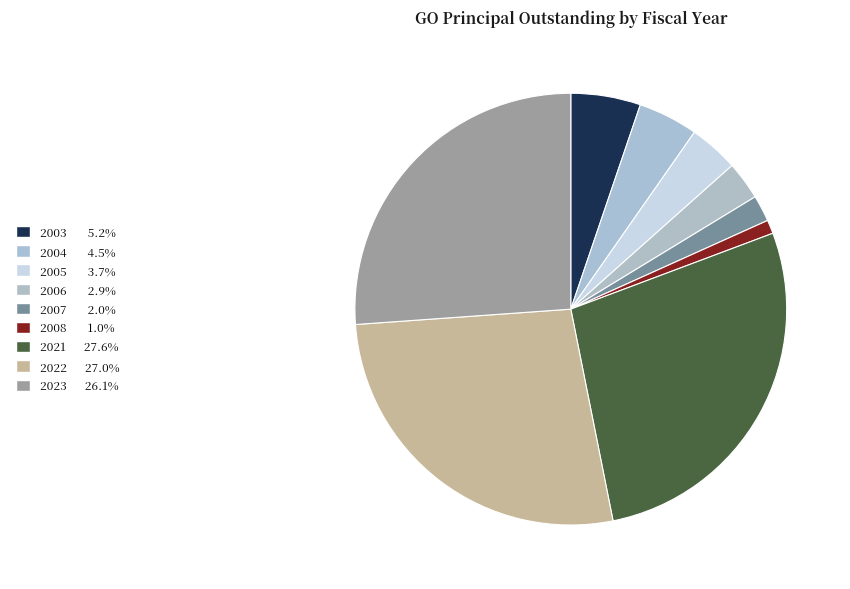

Is the sum of 2004 and 2005 greater than half?

No